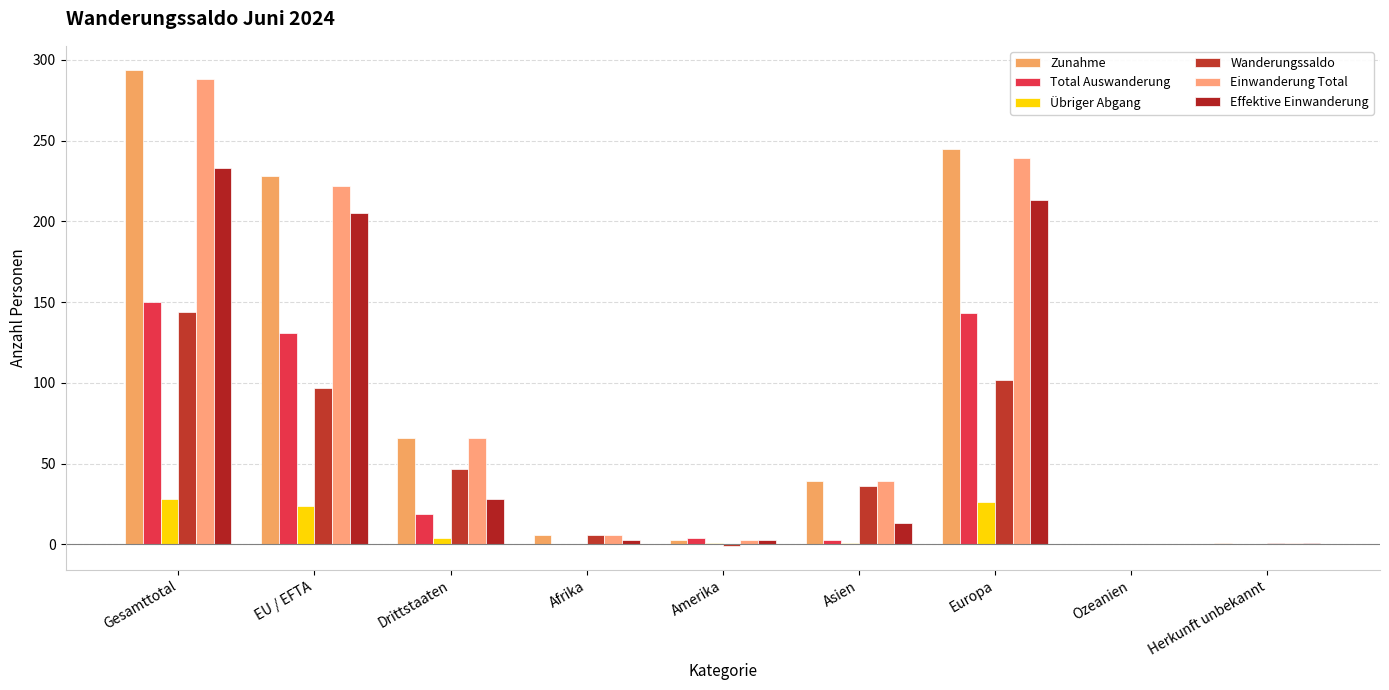

Which has a higher value, Asien or Ozeanien?

Asien